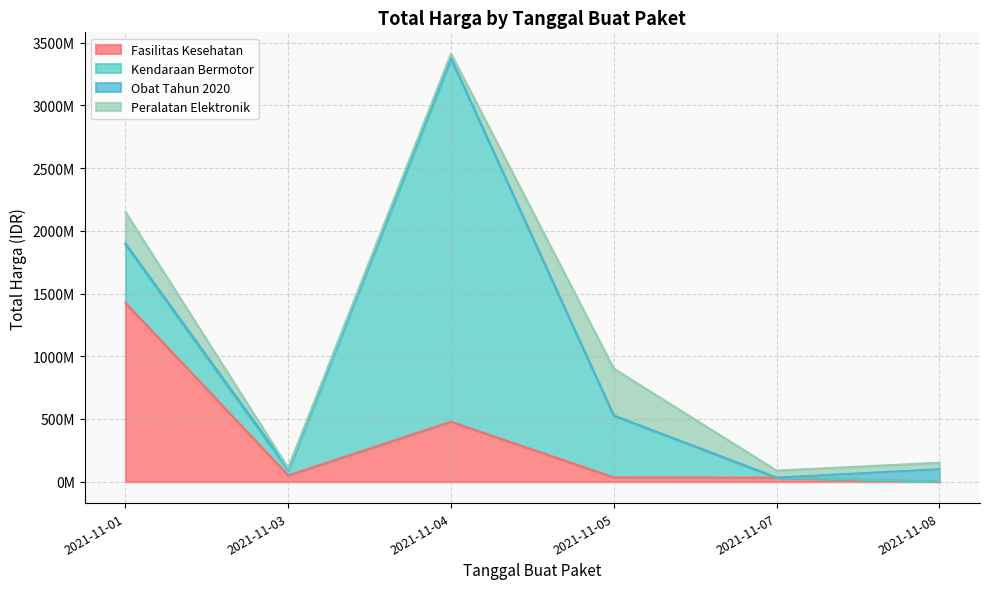

At which category is the sum across all series the highest?

2021-11-04